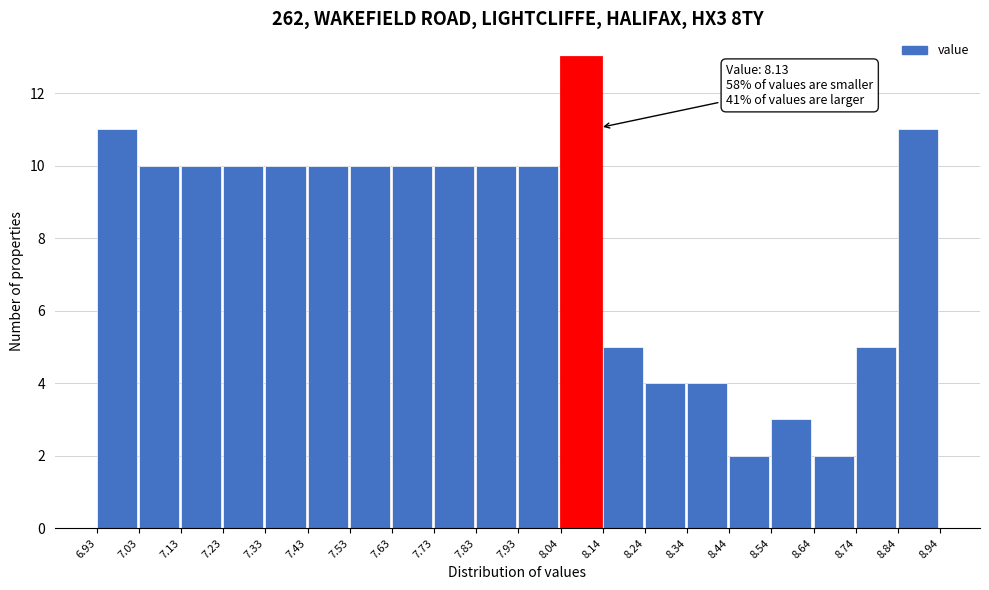

Which range on the x-axis has the tallest bar?

8.04 to 8.14